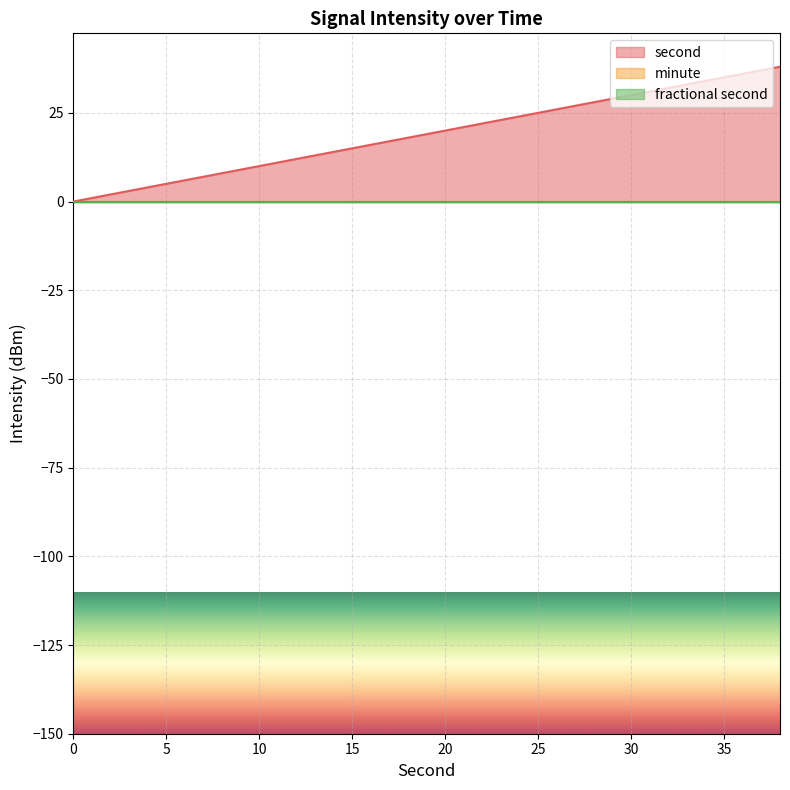

Rank the series at 14 from lowest to highest value.

minute, fractional second, second